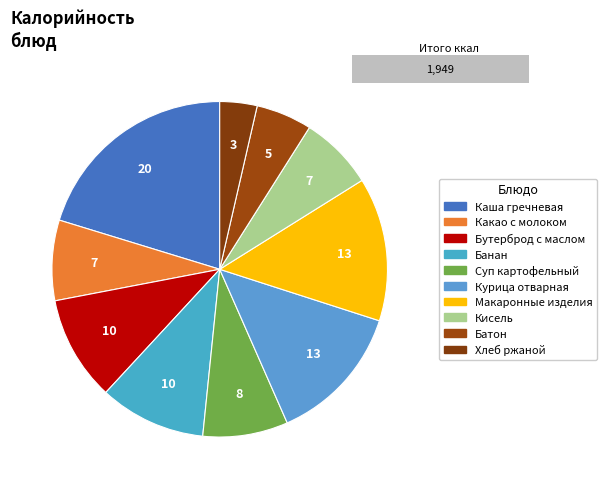

Does Батон account for over 50% of the chart?

No